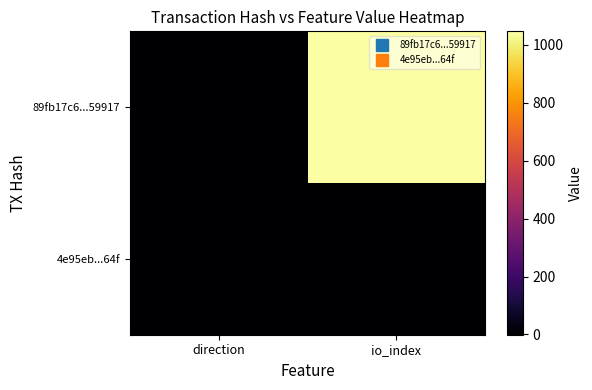

What is the spread (max minus min) of values at io_index?

1045